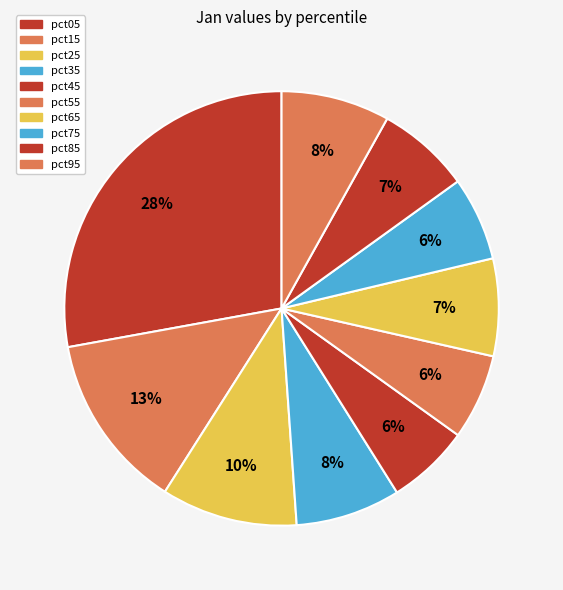

To the nearest percent, what is the difference between the pct85 and pct35 slice percentages?

1%